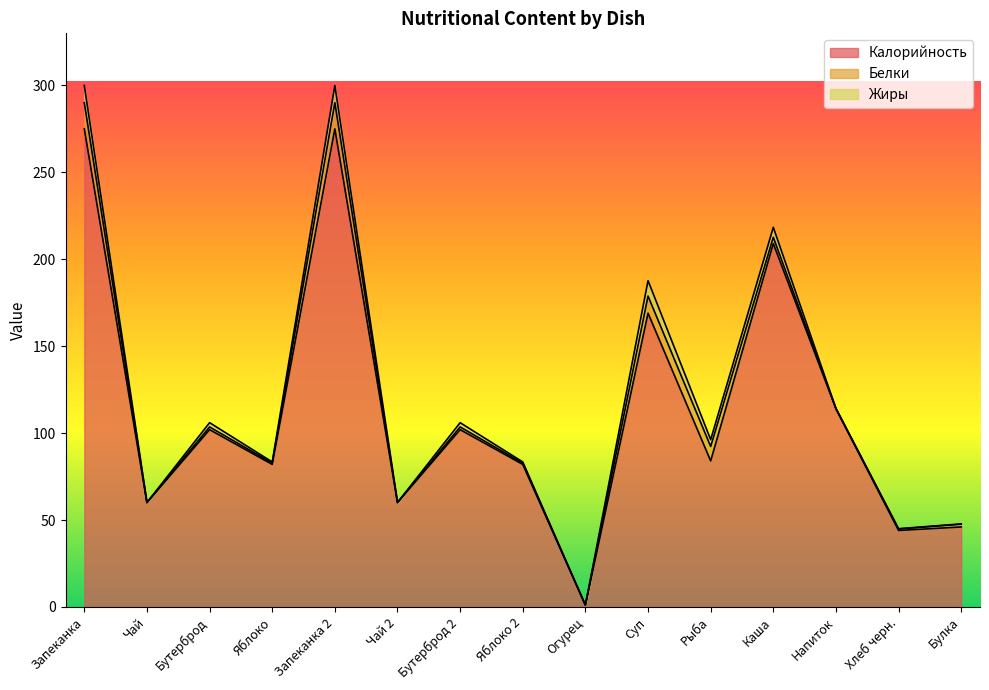

What is the maximum value shown in the chart?

275.0